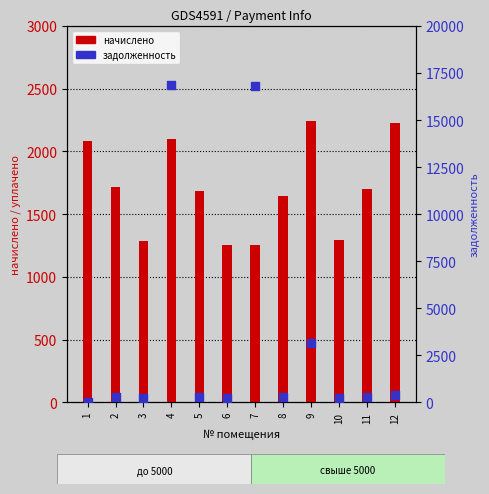

What are all the series names shown in the legend?

начислено, задолженность